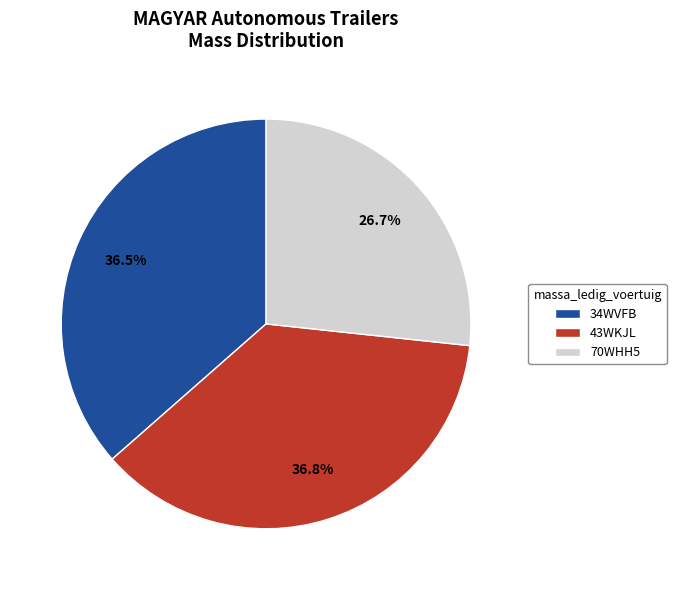

How many segments does this pie chart have?

3